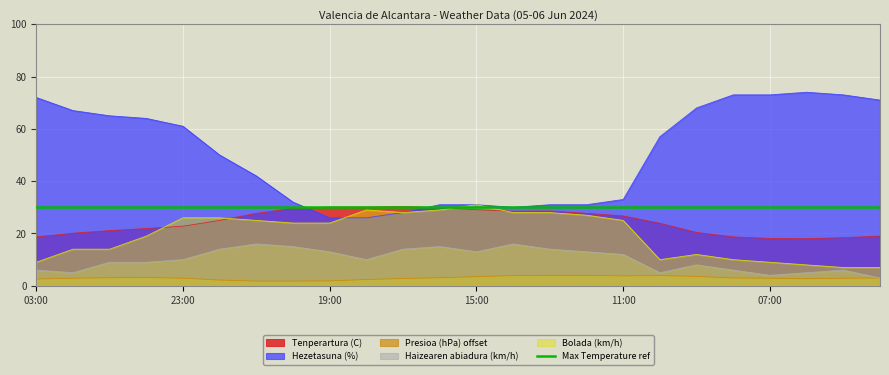

Rank the categories by Haizearen abiadura (km/h) value from highest to lowest.

21:00, 14:00, 20:00, 16:00, 22:00, 17:00, 13:00, 19:00, 15:00, 12:00, 11:00, 23:00, 18:00, 01:00, 00:00, 09:00, 03:00, 08:00, 05:00, 02:00, 10:00, 06:00, 07:00, 04:00